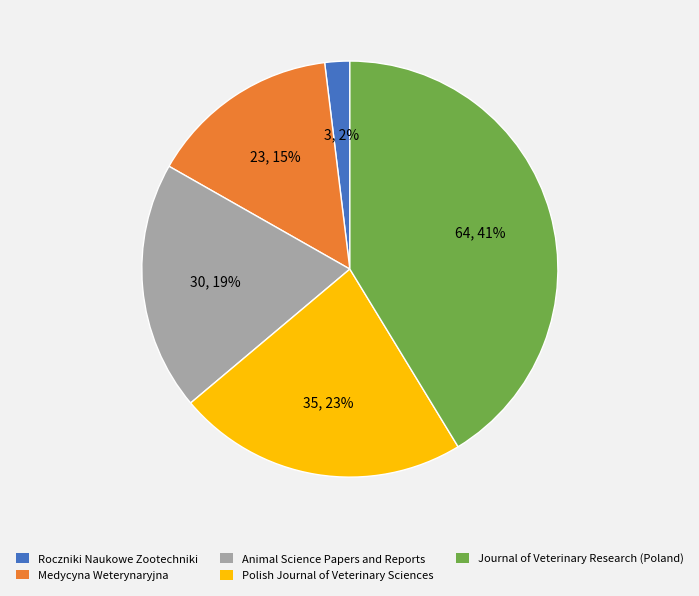

Which has a higher value, Journal of Veterinary Research (Poland) or Polish Journal of Veterinary Sciences?

Journal of Veterinary Research (Poland)